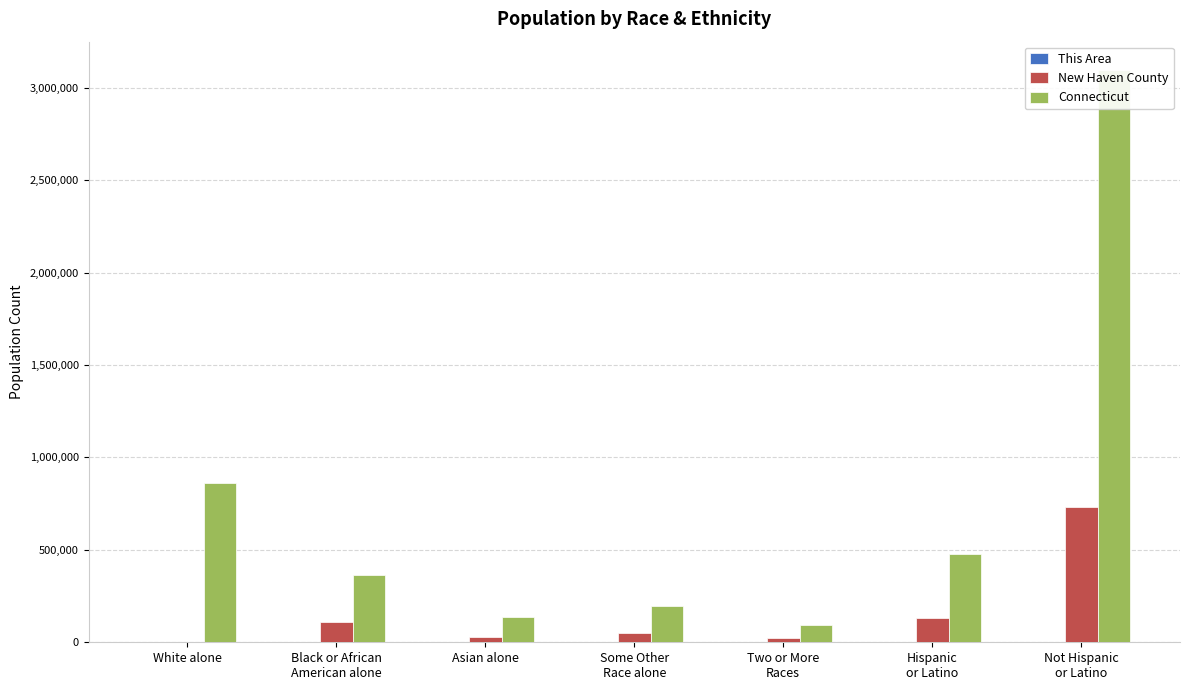

Rank the categories by Connecticut value from highest to lowest.

Not Hispanic
or Latino, White alone, Hispanic
or Latino, Black or African
American alone, Some Other
Race alone, Asian alone, Two or More
Races